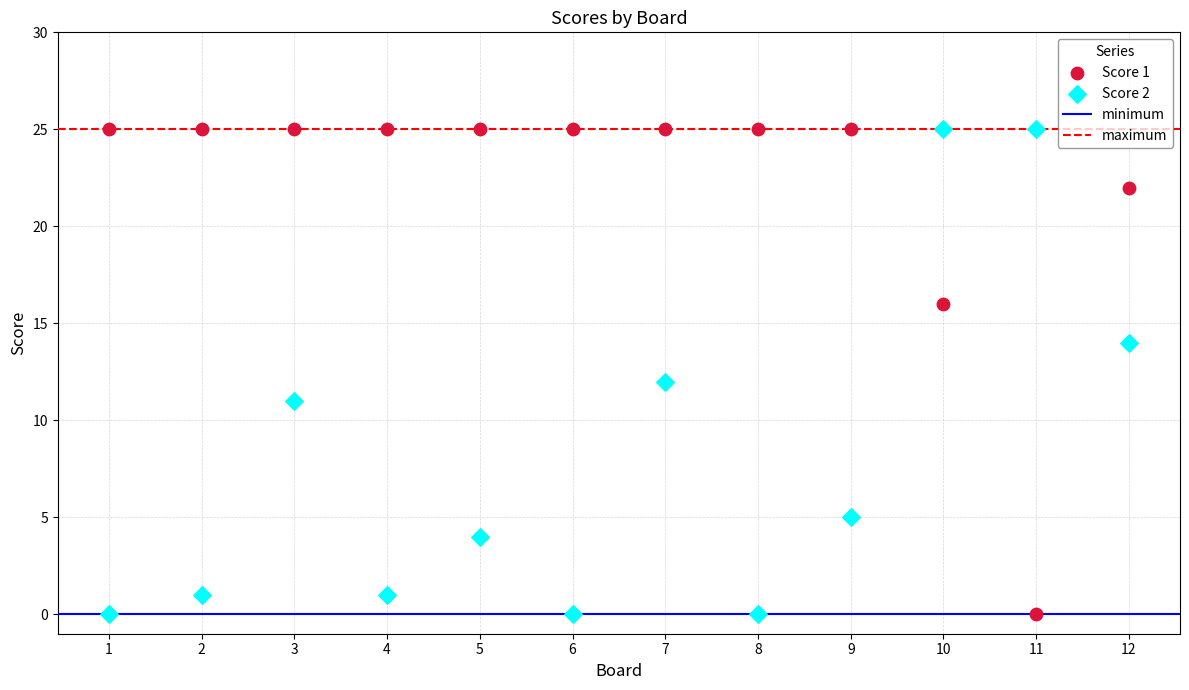

Across all data points, what is the range of Y values (max minus min)?

25